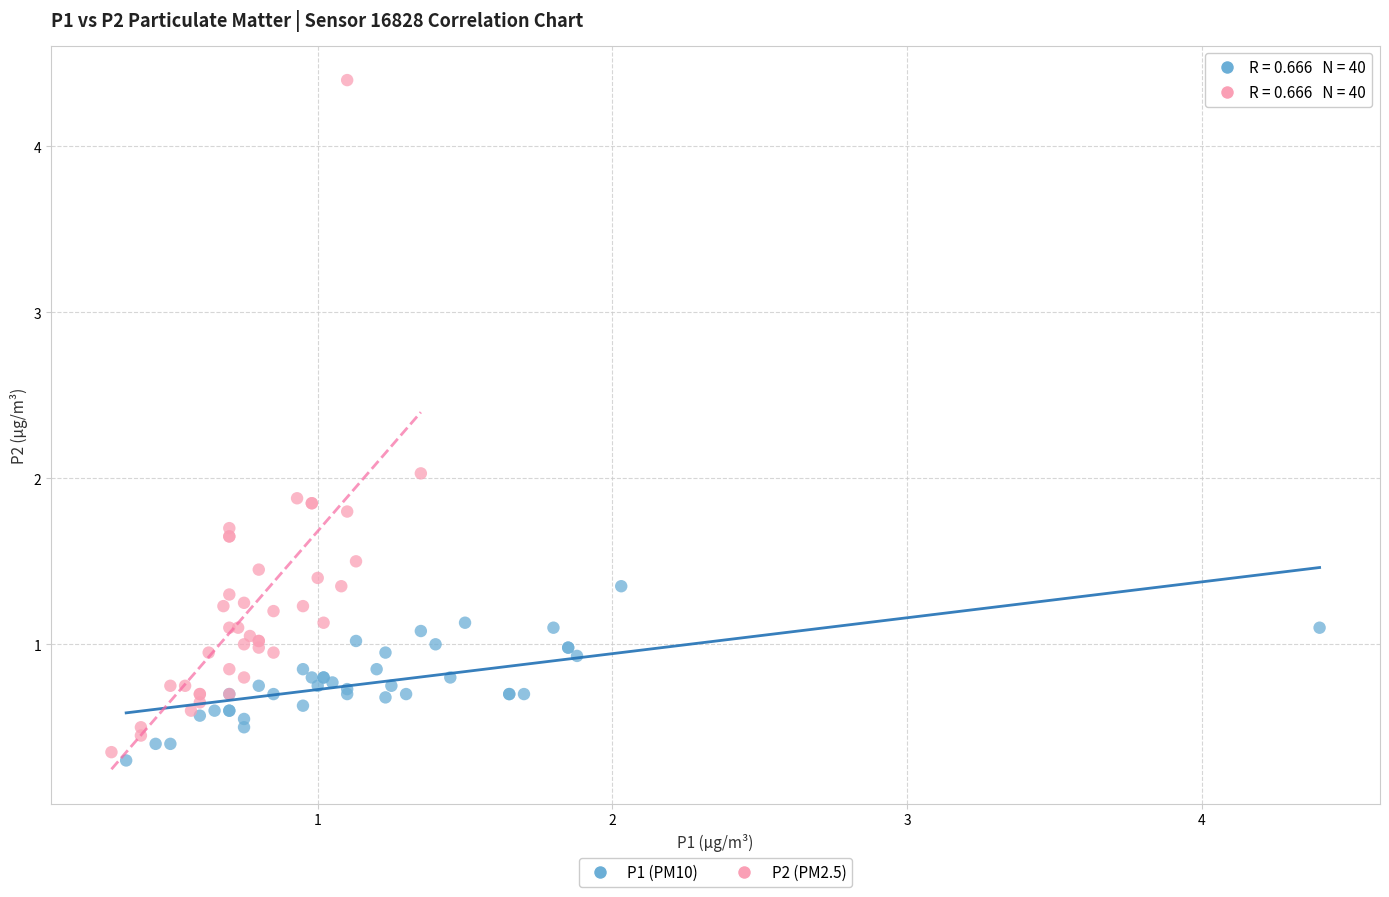

Which series has the largest Y range (max minus min)?

P2 (PM2.5)